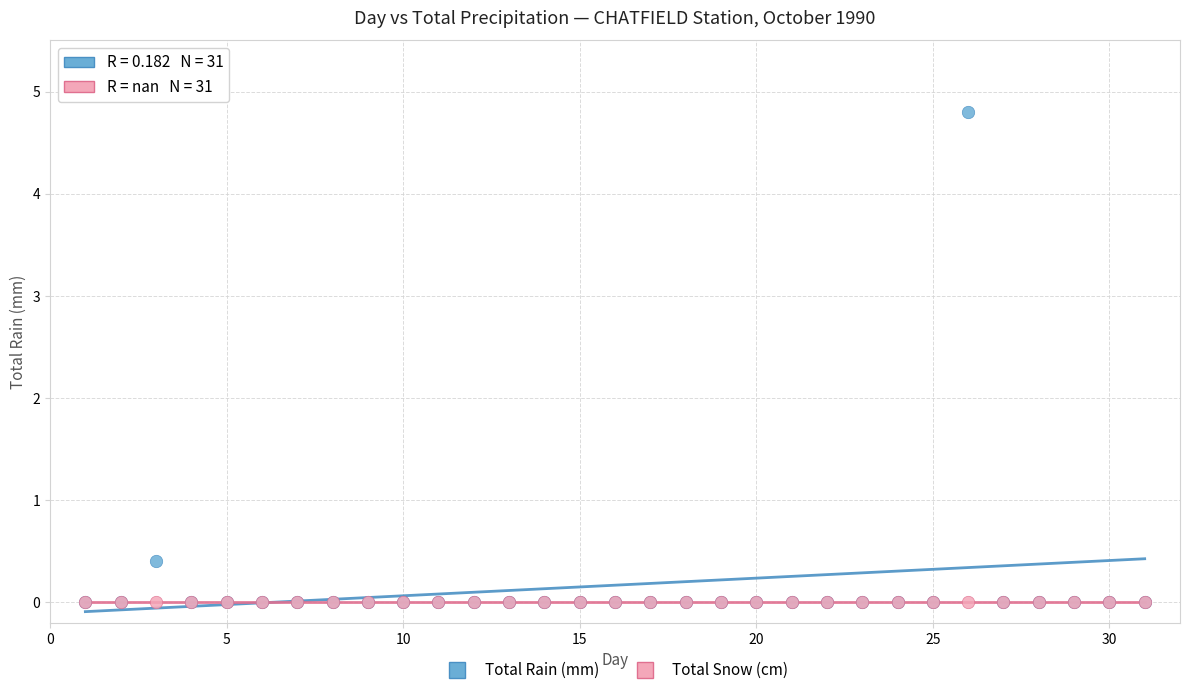

In the Total Rain (mm) series, what Y value is closest to 2?

0.4